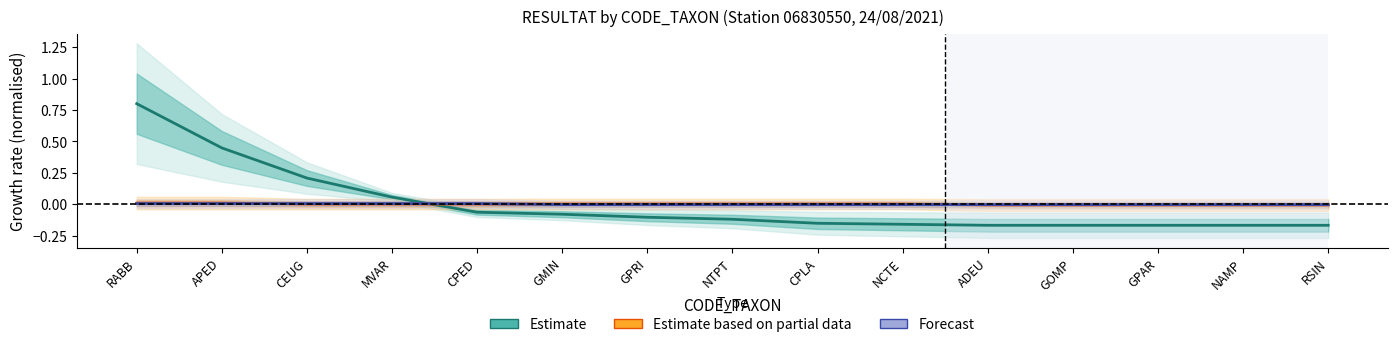

True or false: Forecast and Estimate based on partial data intersect in this chart.

True